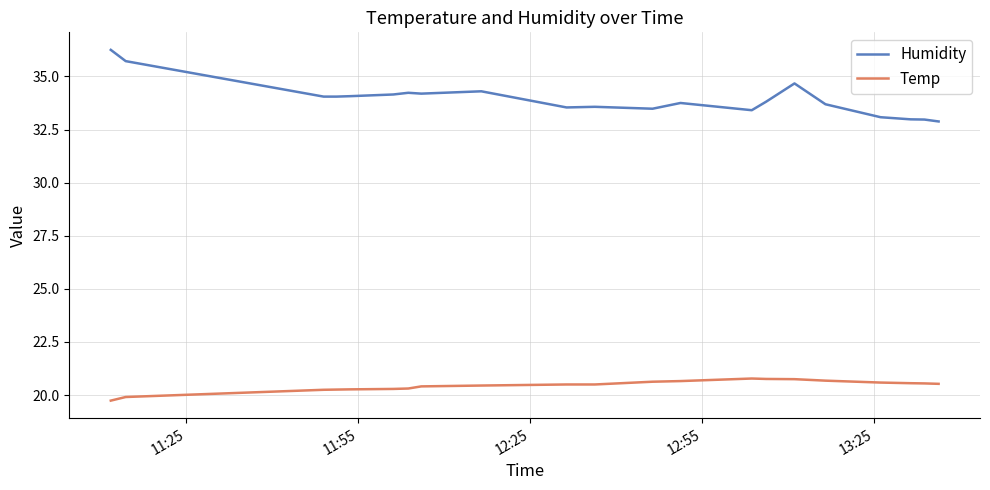

What is the minimum value shown in the chart?

19.7